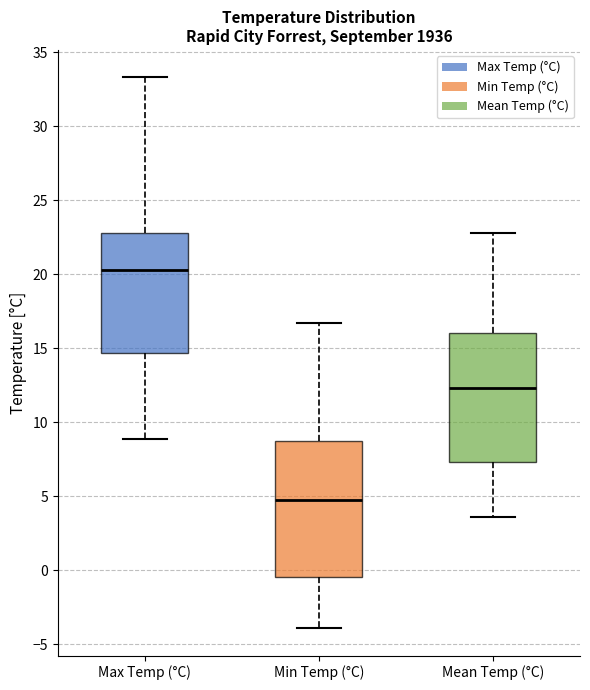

Which box's median line is the lowest?

Min Temp (°C)